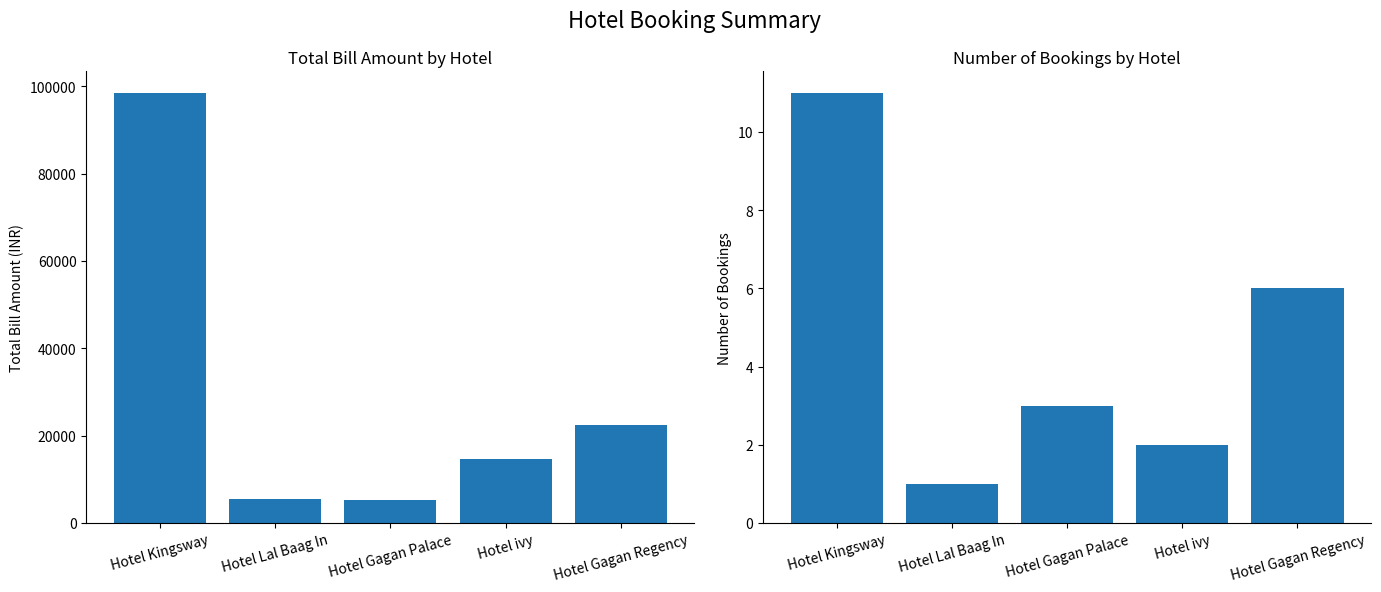

Reading right to left, list all the values displayed in this chart.

Total Bill Amount: 22416	14600	5155	5400	98500
Booking Count: 6	2	3	1	11